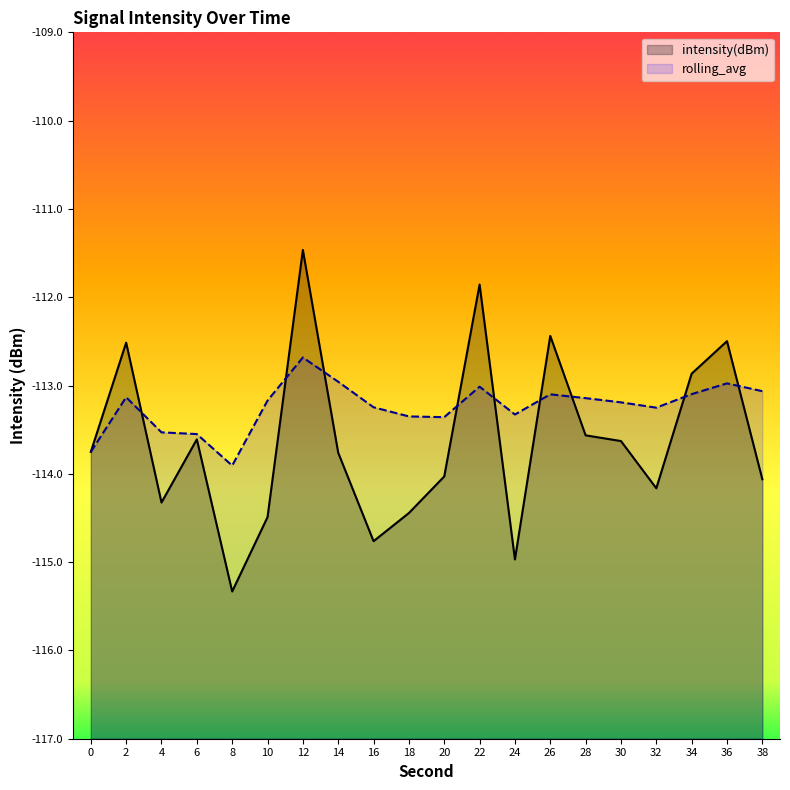

True or false: intensity(dBm) has more than 0 points higher than both neighbors.

True